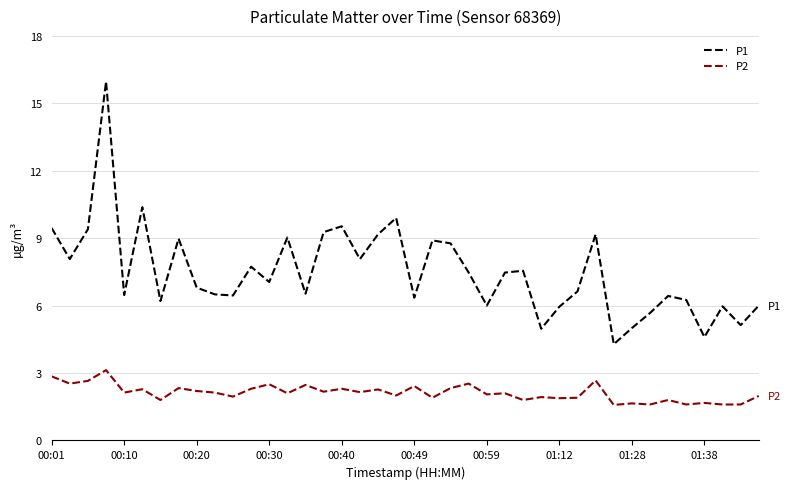

Which series has the widest spread of values?

P1